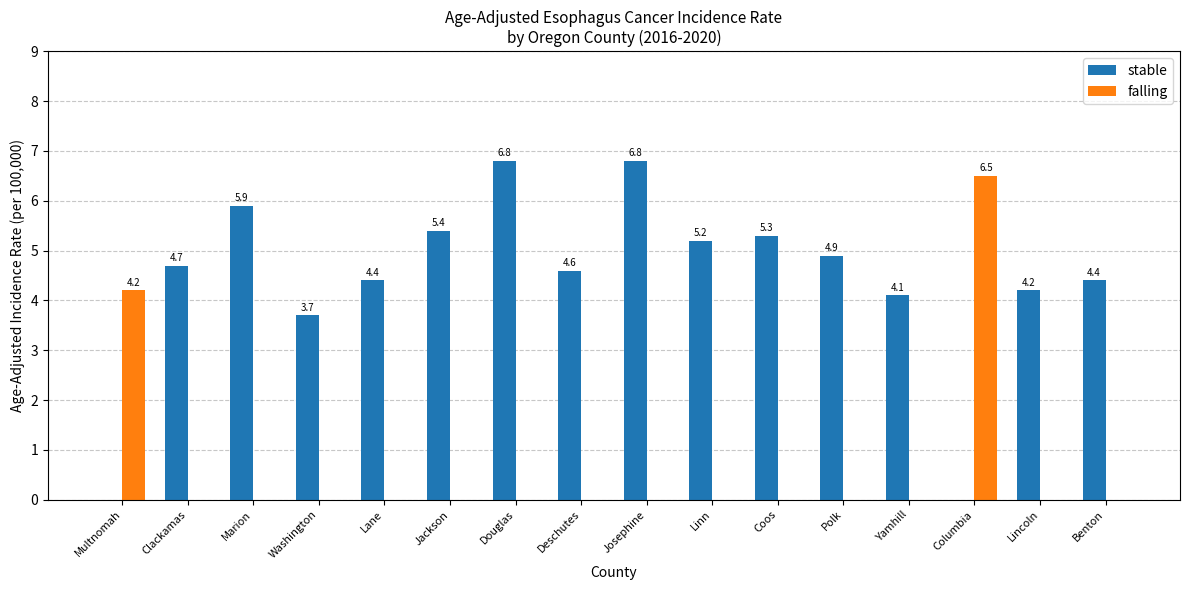

Does the chart contain stacked bars?

No